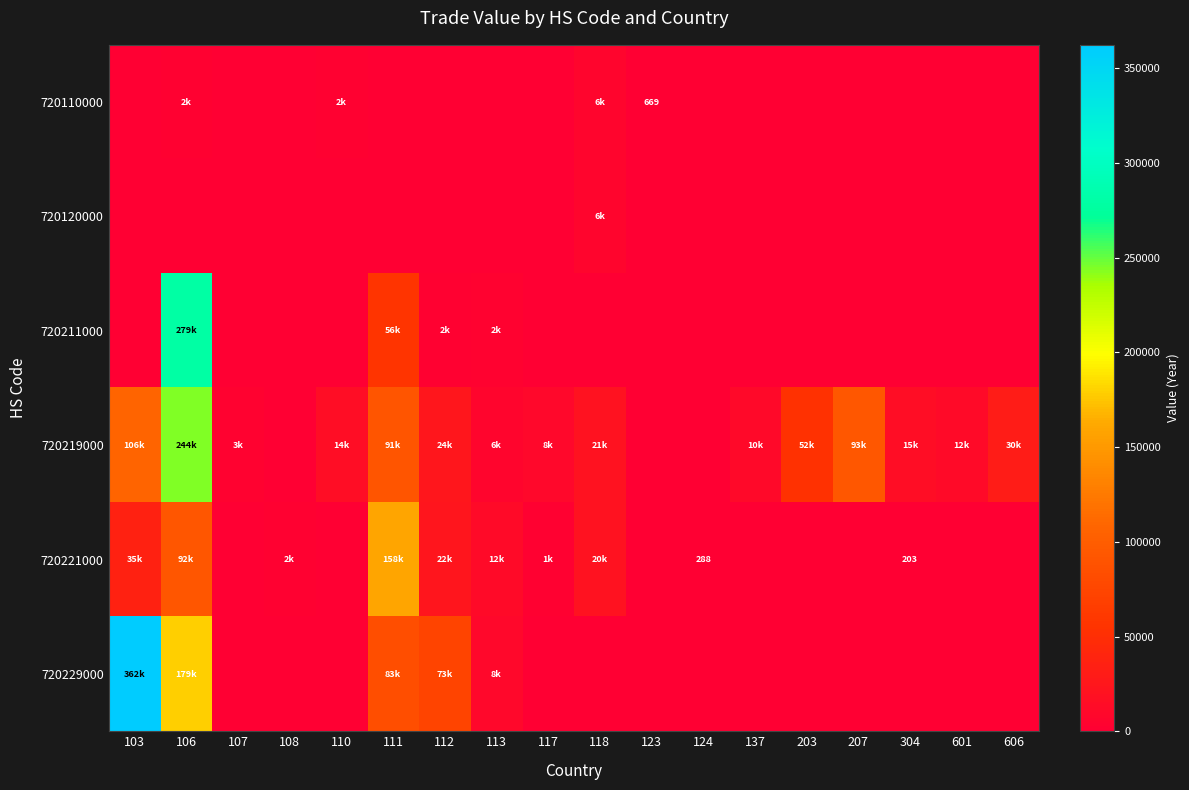

The 720110000 series shows 669 at 123. True or false?

True